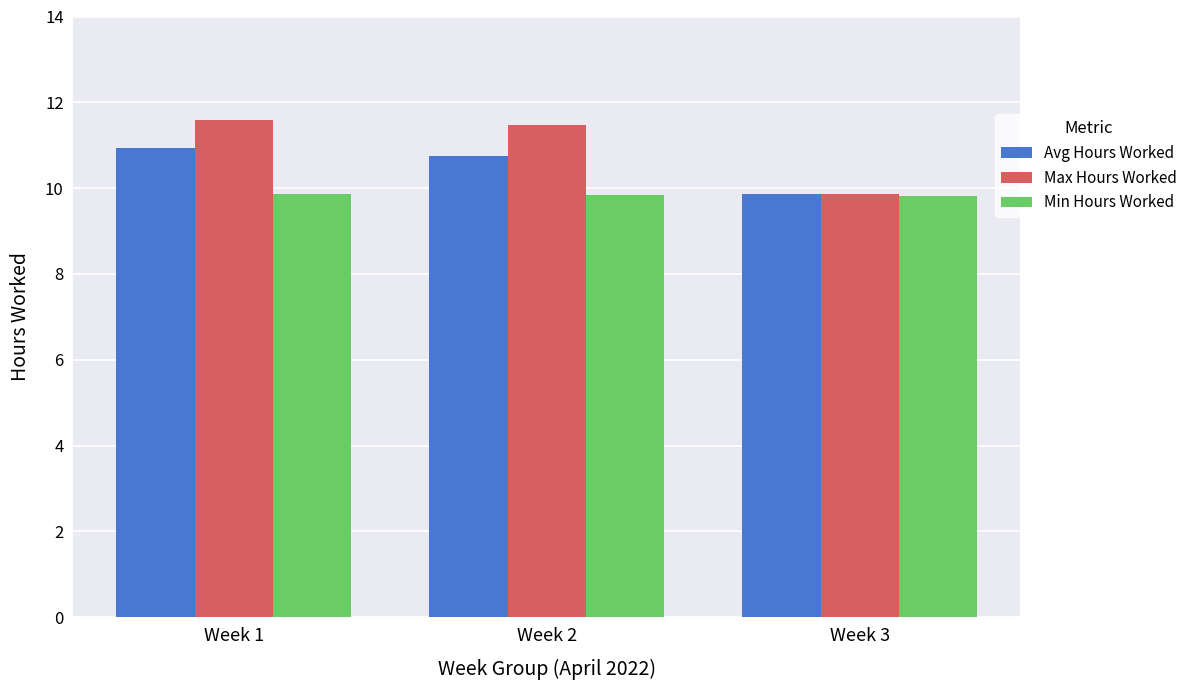

Does the chart contain stacked bars?

No